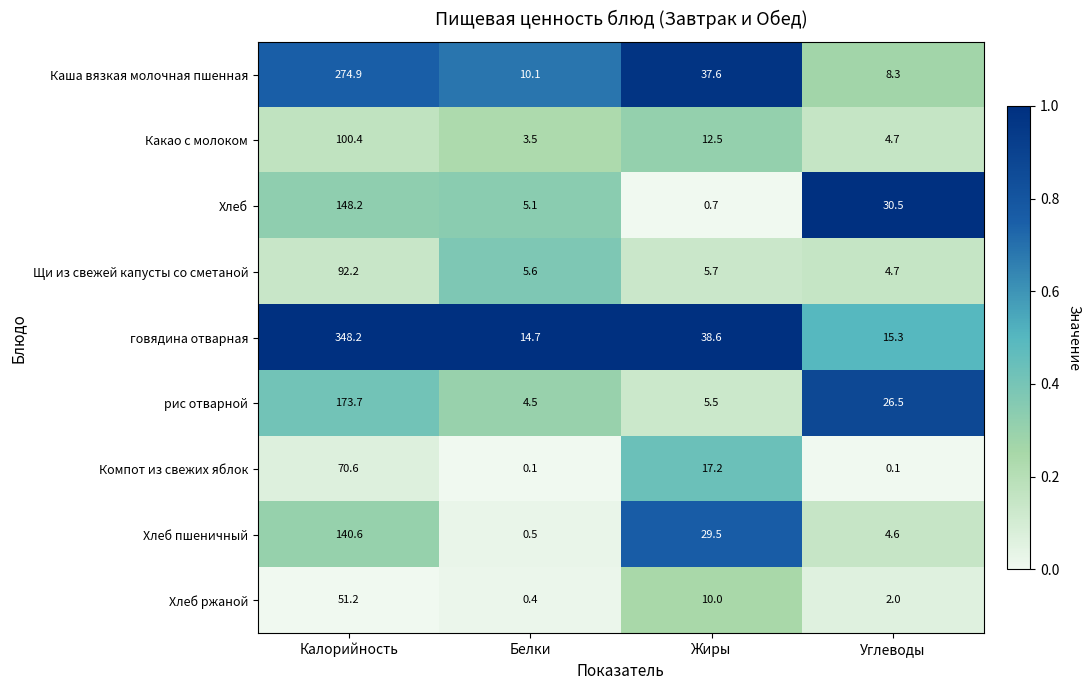

The Щи из свежей капусты со сметаной series shows 4.7 at Углеводы. True or false?

True